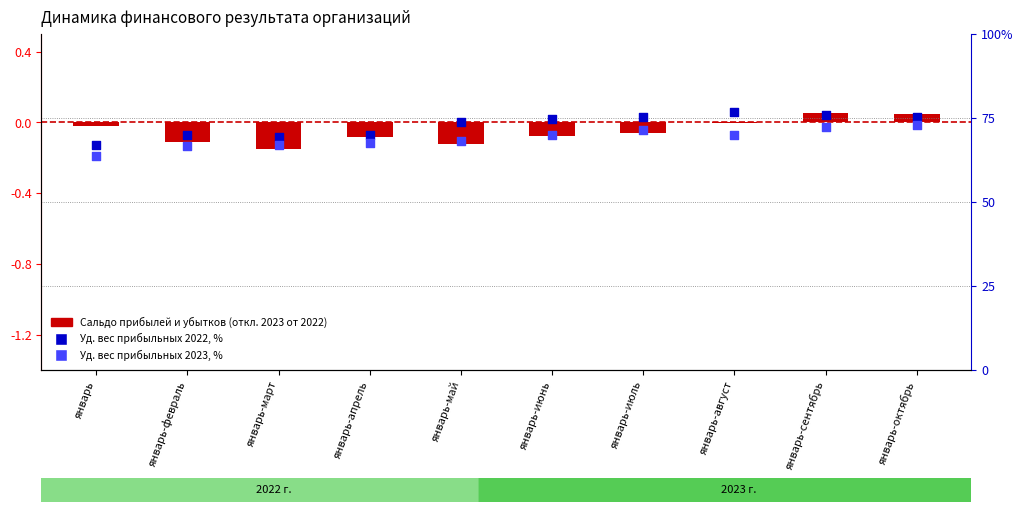

What is the total value across all series at январь-сентябрь?

148.4